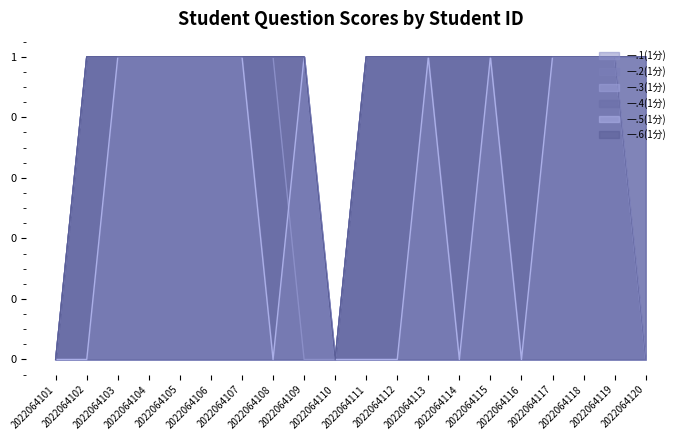

Which label corresponds to the largest value in the chart?

2022064102